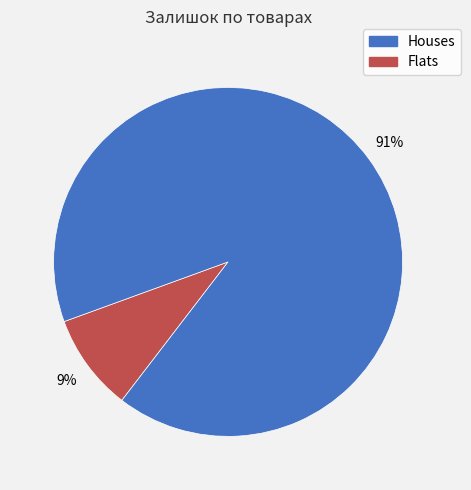

Is there any slice that represents more than half of the pie?

Yes